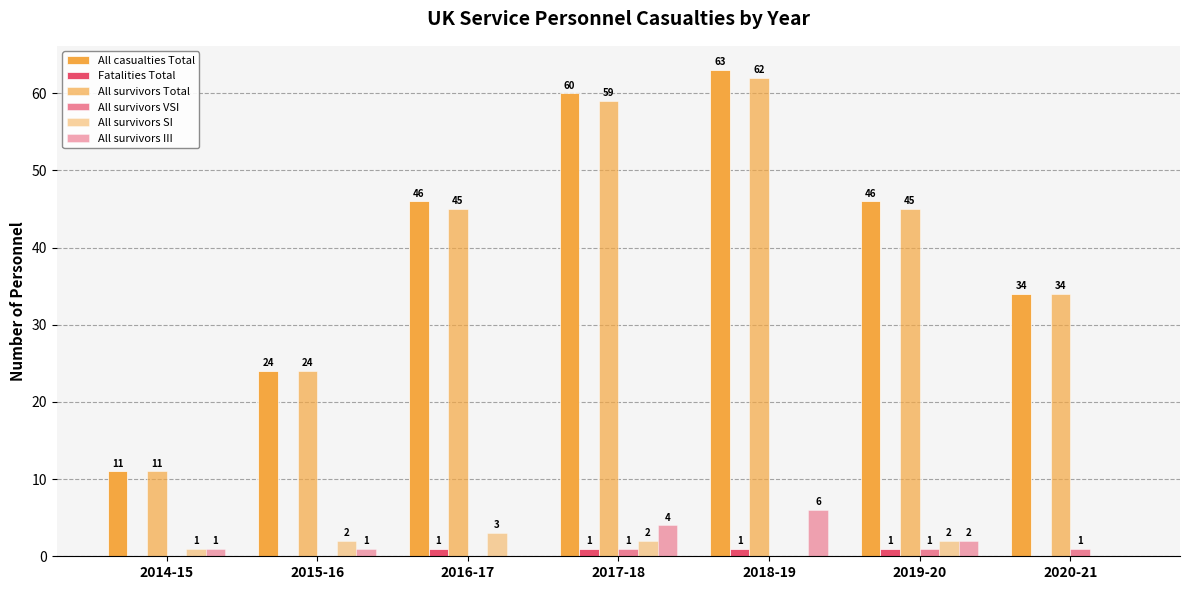

Are the bars horizontal?

No